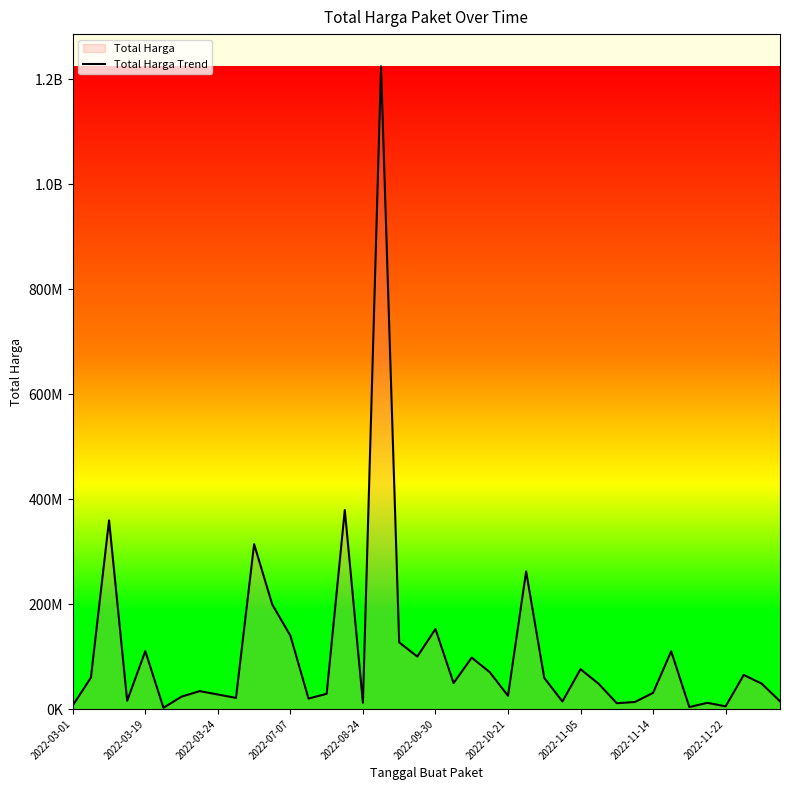

How many distinct data groups are displayed?

1